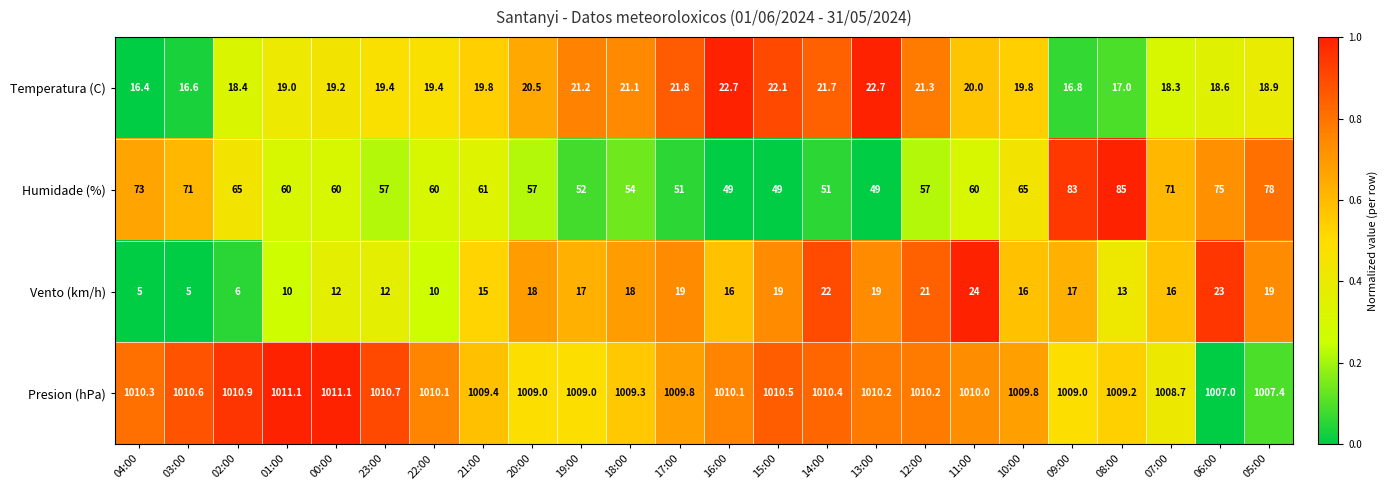

The Humidade (%) series shows 32.2 at 04:00. True or false?

False